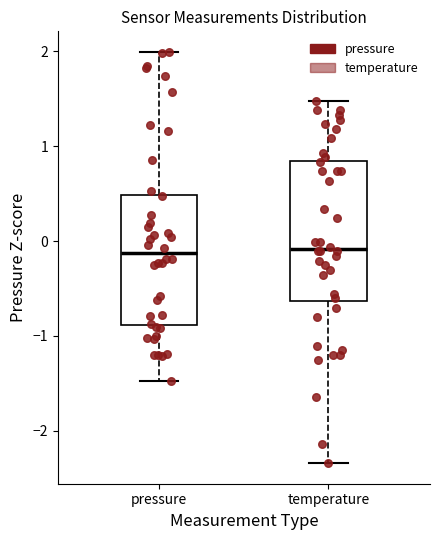

Reading left to right, transcribe this box plot: for each box, give where its median line is, the range the box spans, and where its two whiskers end, as read against the y-axis. The values are not printed on the chart, so give them approximately, as read against the axis.

pressure: median -0.1, box -0.9 to 0.5, whiskers -1.5 to 2.0
temperature: median -0.1, box -0.6 to 0.8, whiskers -2.3 to 1.5